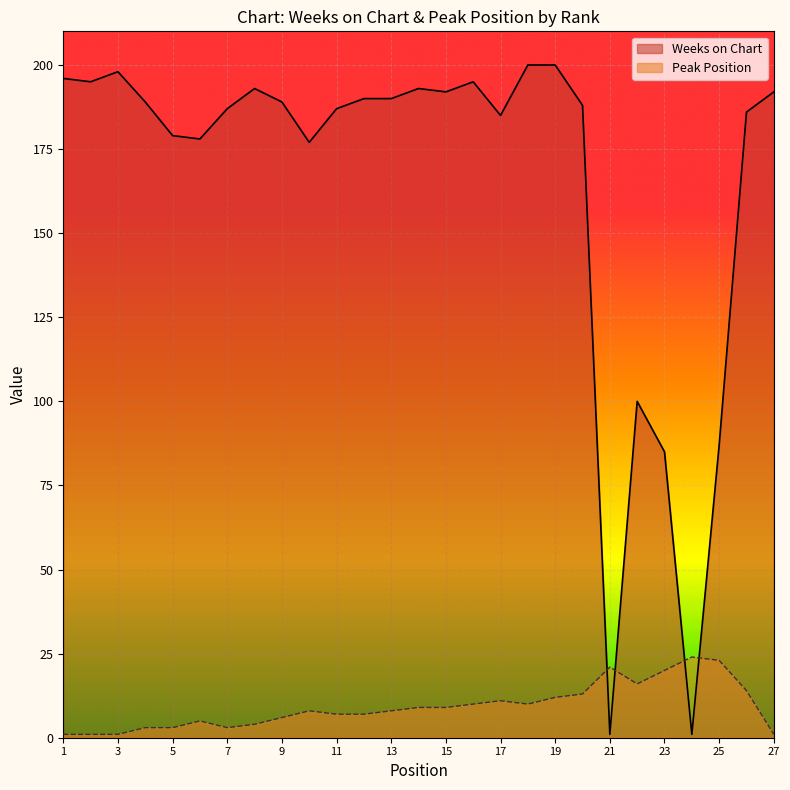

Reading left to right, list all the values displayed in this chart.

Weeks on Chart: 196	195	198	189	179	178	187	193	189	177	187	190	190	193	192	195	185	200	200	188	1	100	85	1	87	186	192
Peak Position: 1	1	1	3	3	5	3	4	6	8	7	7	8	9	9	10	11	10	12	13	21	16	20	24	23	14	1